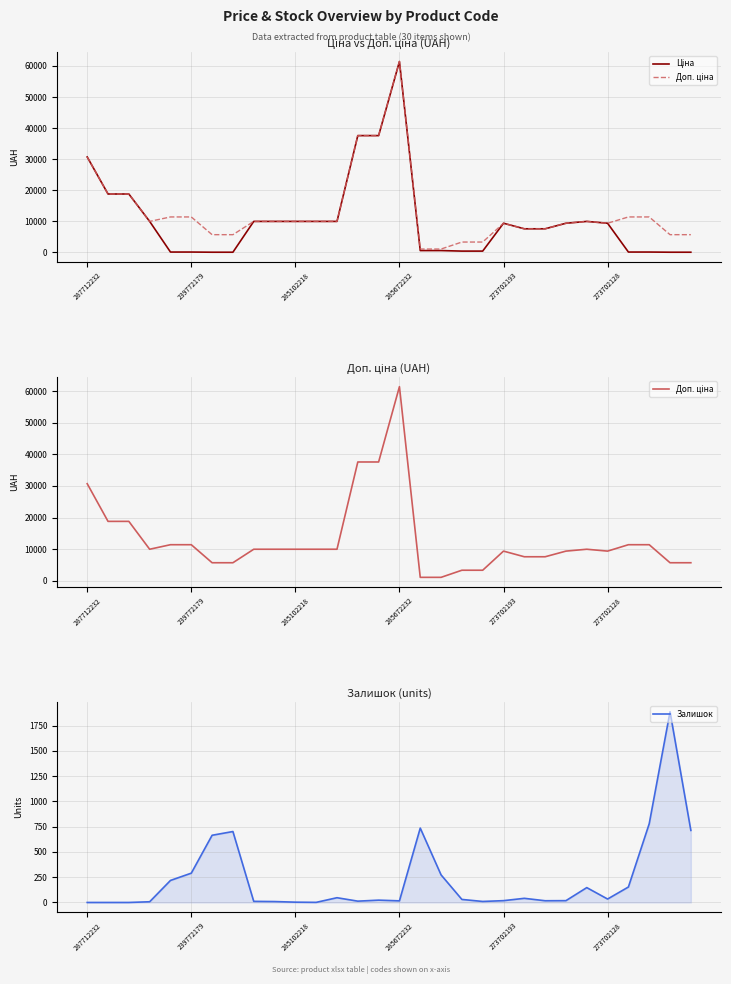

How many data points in Ціна are above 9383?

16